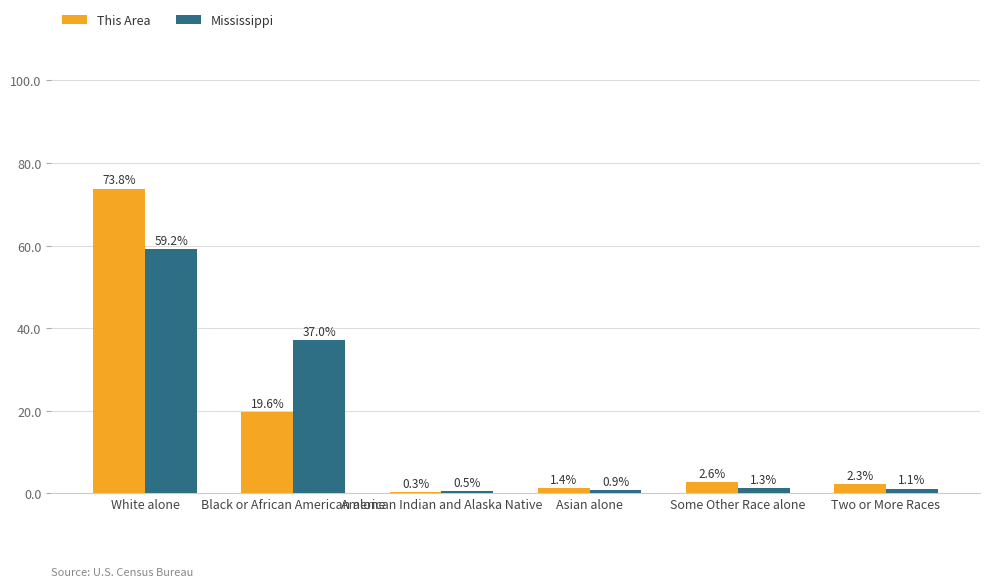

How many groups of bars are there?

6